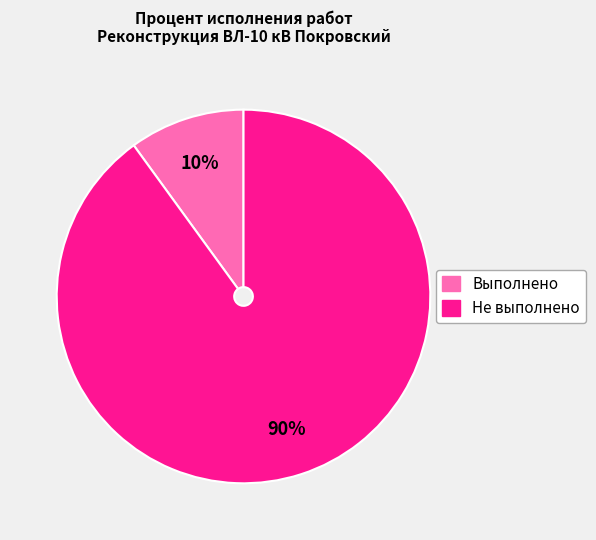

Is there a majority slice in this chart?

Yes